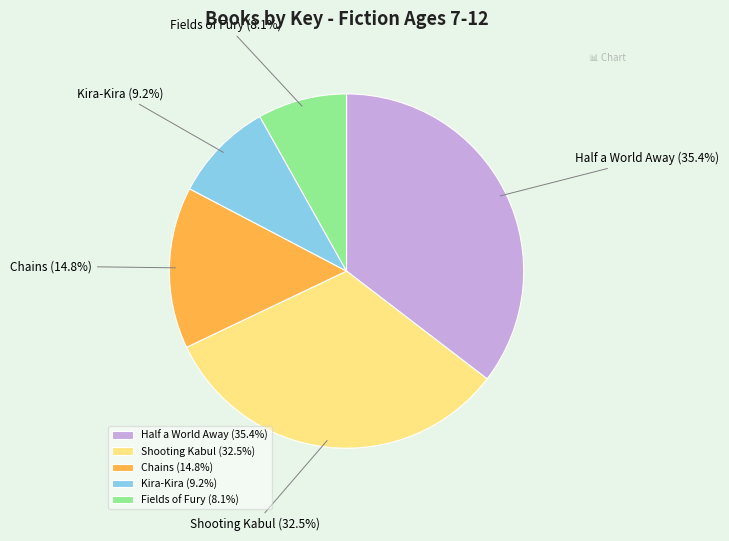

What is the ratio of the value at Kira-Kira to the value at Half a World Away?

0.3